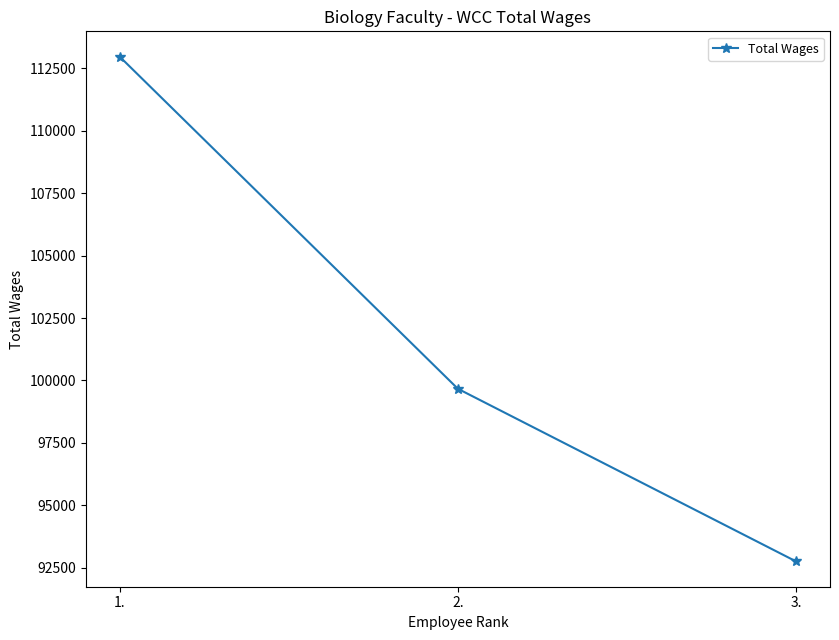

What is the difference between the maximum and minimum values?

20219